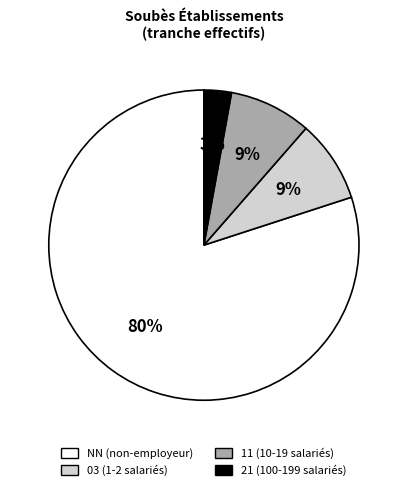

What is the ratio of the value at 21 to the value at 11?

0.3